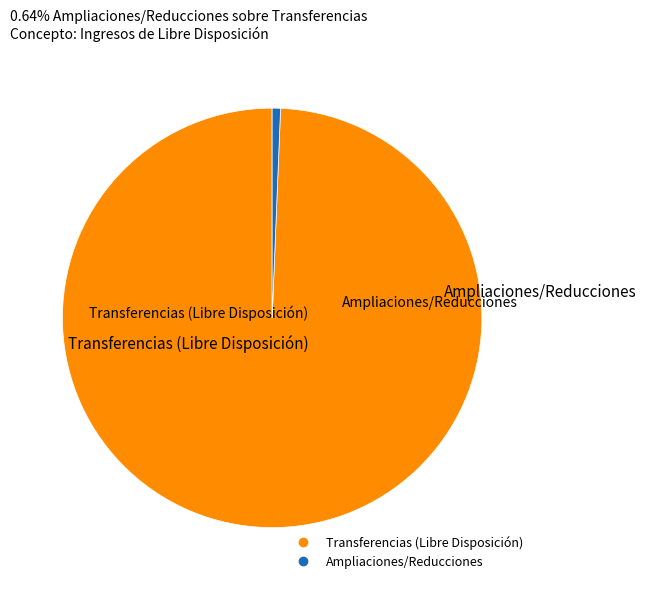

Rank the categories by value from lowest to highest.

Ampliaciones/Reducciones, Transferencias (Libre Disposición)